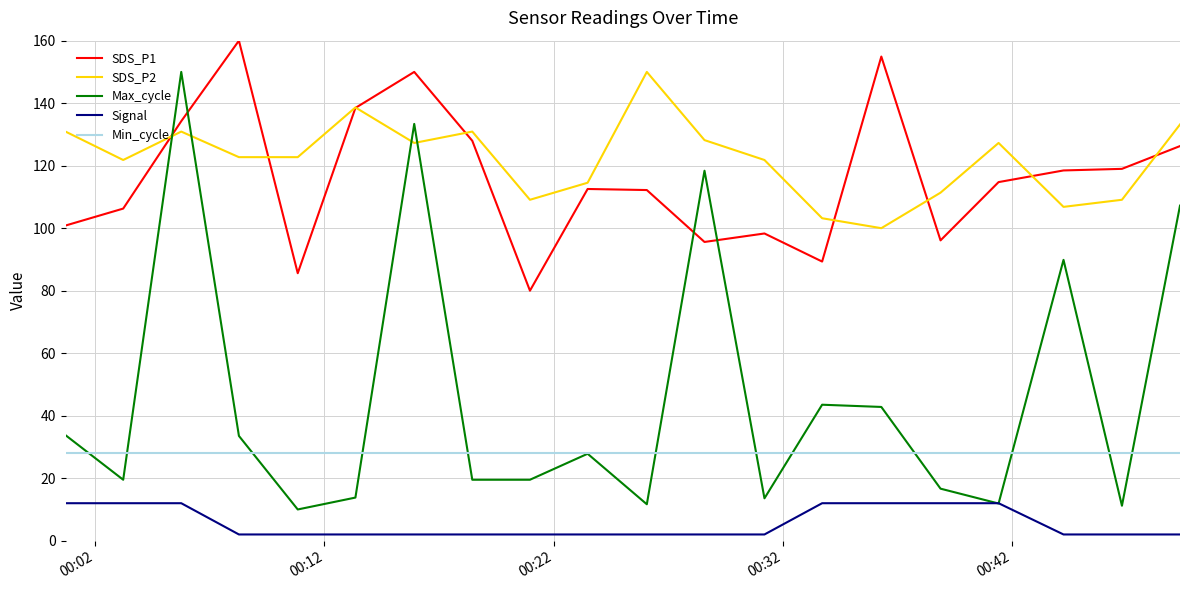

What is the lowest value of the Min_cycle series?

28.0